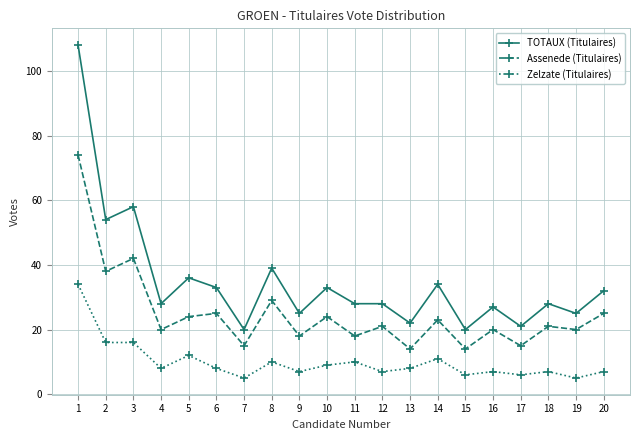

Rank the series at 3 from lowest to highest value.

Zelzate (Titulaires), Assenede (Titulaires), TOTAUX (Titulaires)